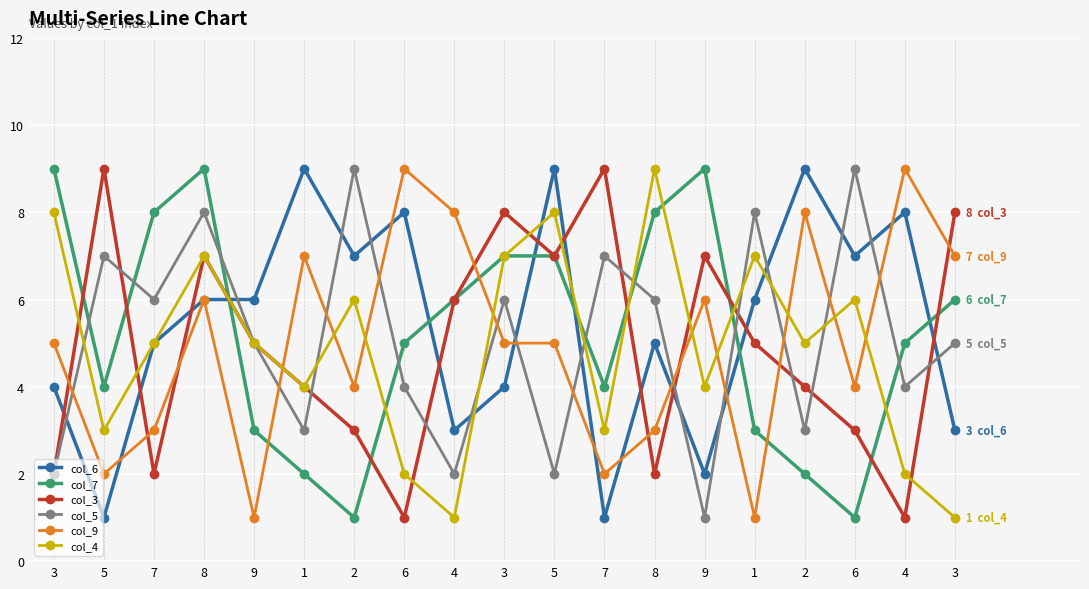

Reading left to right, transcribe all the data shown in this chart.

col_6: 3=4	5=1	7=5	8=6	9=6	1=9	2=7	6=8	4=3	3=4	5=9	7=1	8=5	9=2	1=6	2=9	6=7	4=8	3=3
col_7: 3=9	5=4	7=8	8=9	9=3	1=2	2=1	6=5	4=6	3=7	5=7	7=4	8=8	9=9	1=3	2=2	6=1	4=5	3=6
col_3: 3=2	5=9	7=2	8=7	9=5	1=4	2=3	6=1	4=6	3=8	5=7	7=9	8=2	9=7	1=5	2=4	6=3	4=1	3=8
col_5: 3=2	5=7	7=6	8=8	9=5	1=3	2=9	6=4	4=2	3=6	5=2	7=7	8=6	9=1	1=8	2=3	6=9	4=4	3=5
col_9: 3=5	5=2	7=3	8=6	9=1	1=7	2=4	6=9	4=8	3=5	5=5	7=2	8=3	9=6	1=1	2=8	6=4	4=9	3=7
col_4: 3=8	5=3	7=5	8=7	9=5	1=4	2=6	6=2	4=1	3=7	5=8	7=3	8=9	9=4	1=7	2=5	6=6	4=2	3=1